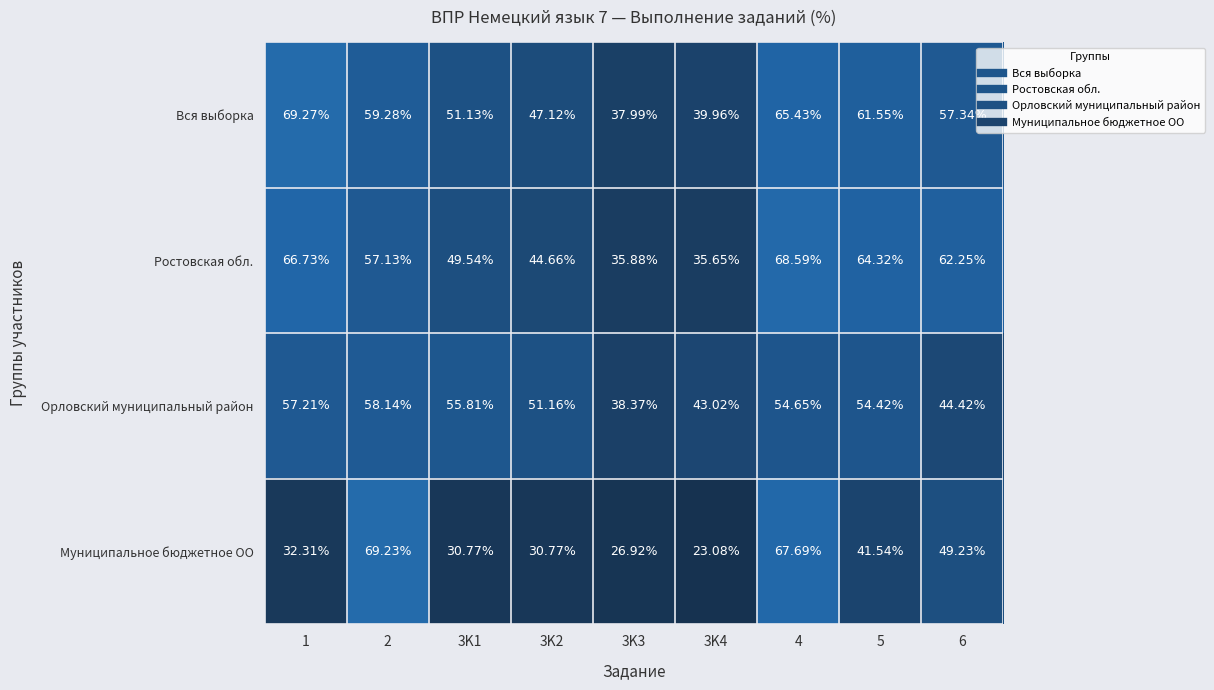

Between 3K1 and 6, which series saw the biggest shift?

Муниципальное бюджетное ОО